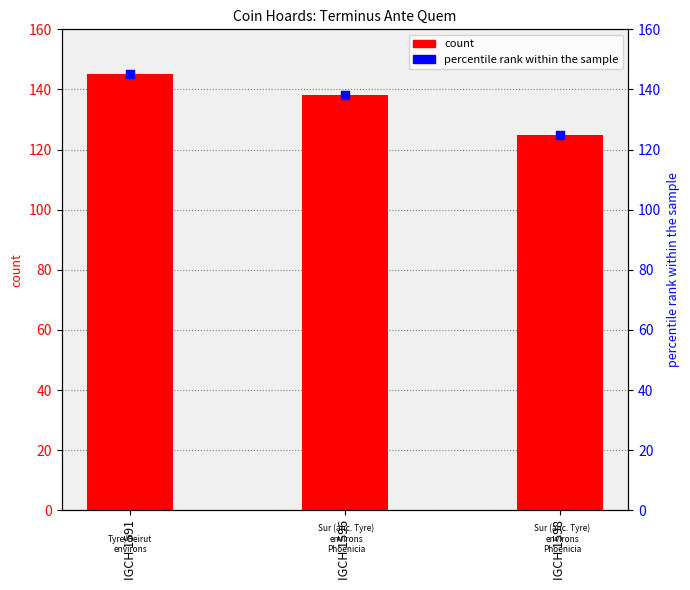

At which category is the sum across all series the highest?

IGCH 1591